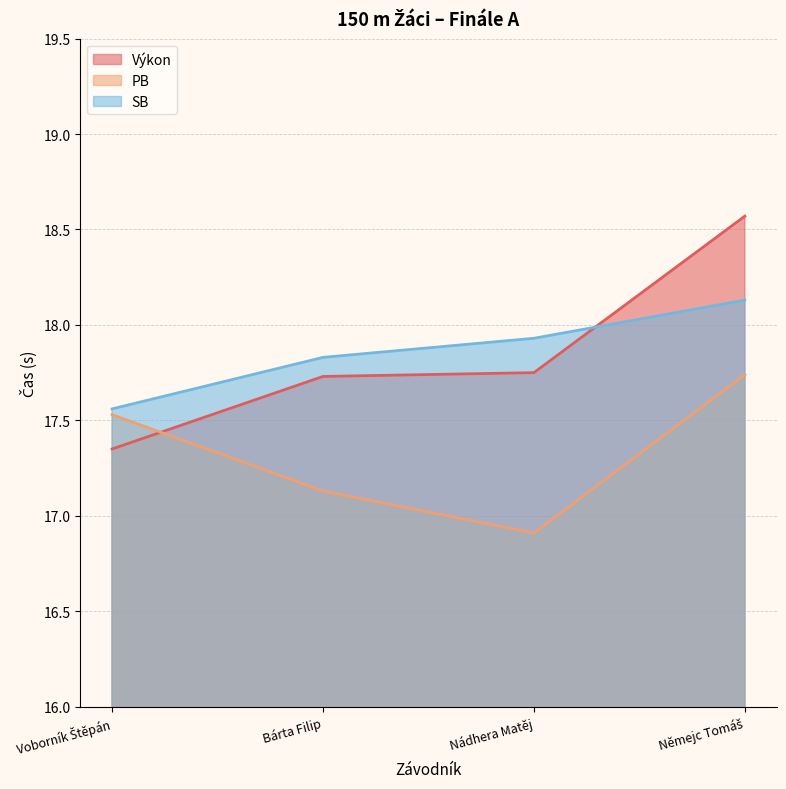

What is the difference between the maximum and minimum values in the Výkon series?

1.2